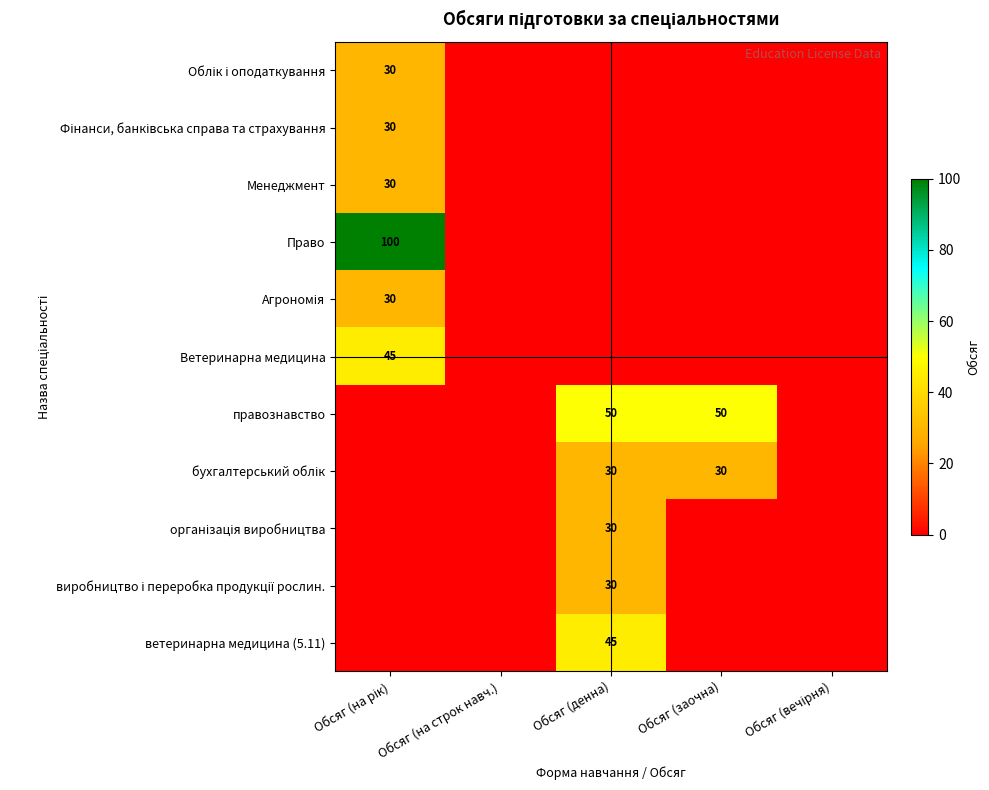

Between Обсяг (на рік) and Обсяг (на строк навч.), which series saw the biggest shift?

Право